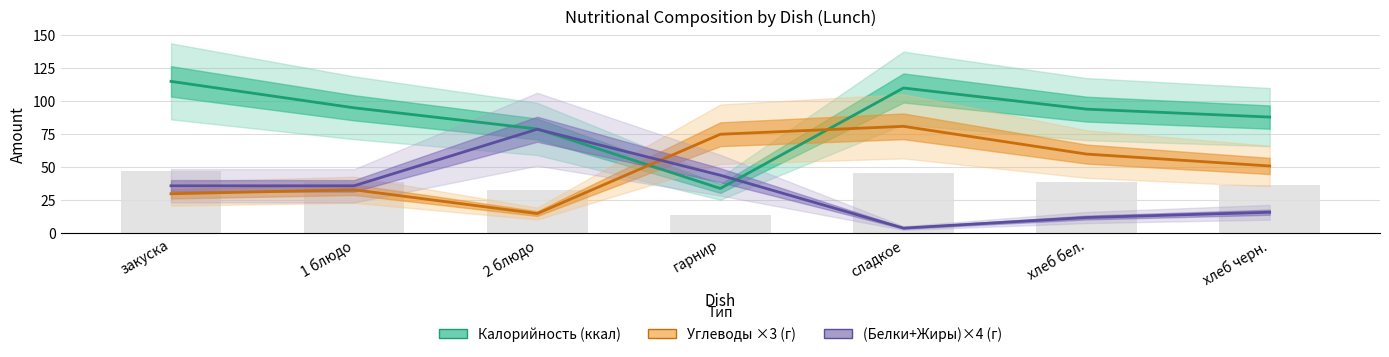

How many values in the (Белки+Жиры)×4 (г) series are below 36?

3